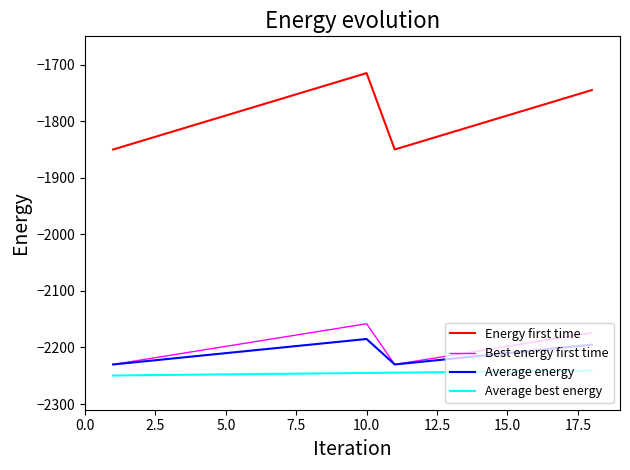

Rank the series by their maximum value, from lowest to highest.

Average best energy, Average energy, Best energy first time, Energy first time